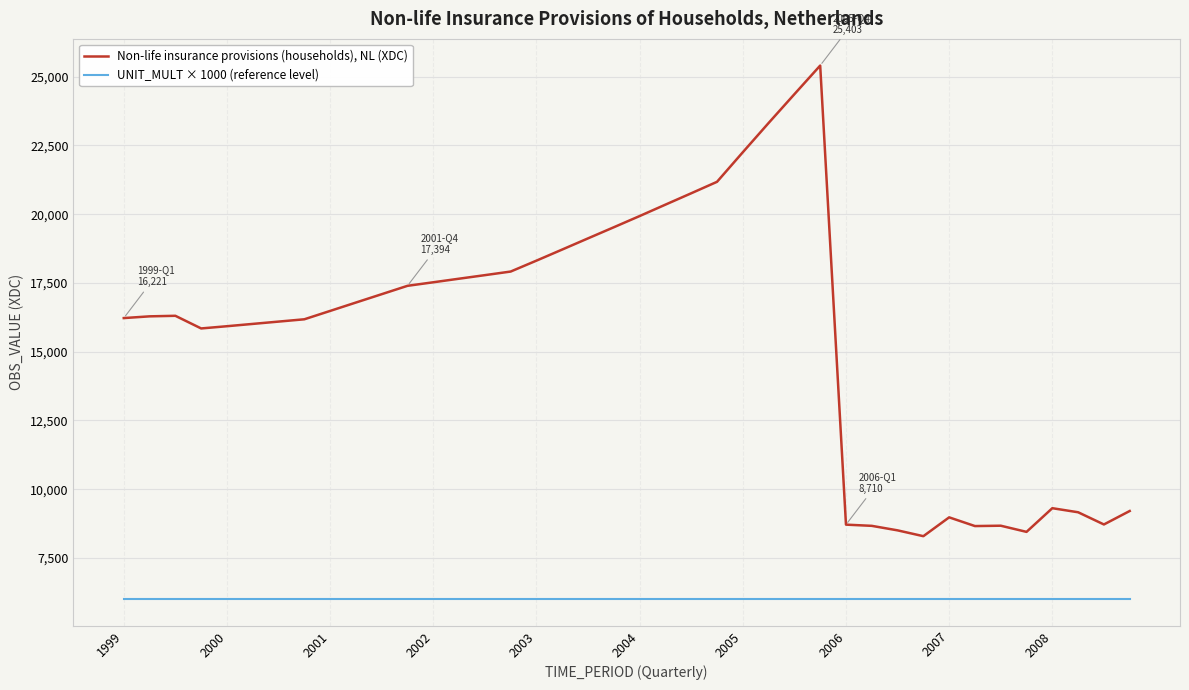

Rank the series by their average value, from lowest to highest.

UNIT_MULT × 1000 (reference level), Non-life insurance provisions (households), NL (XDC)